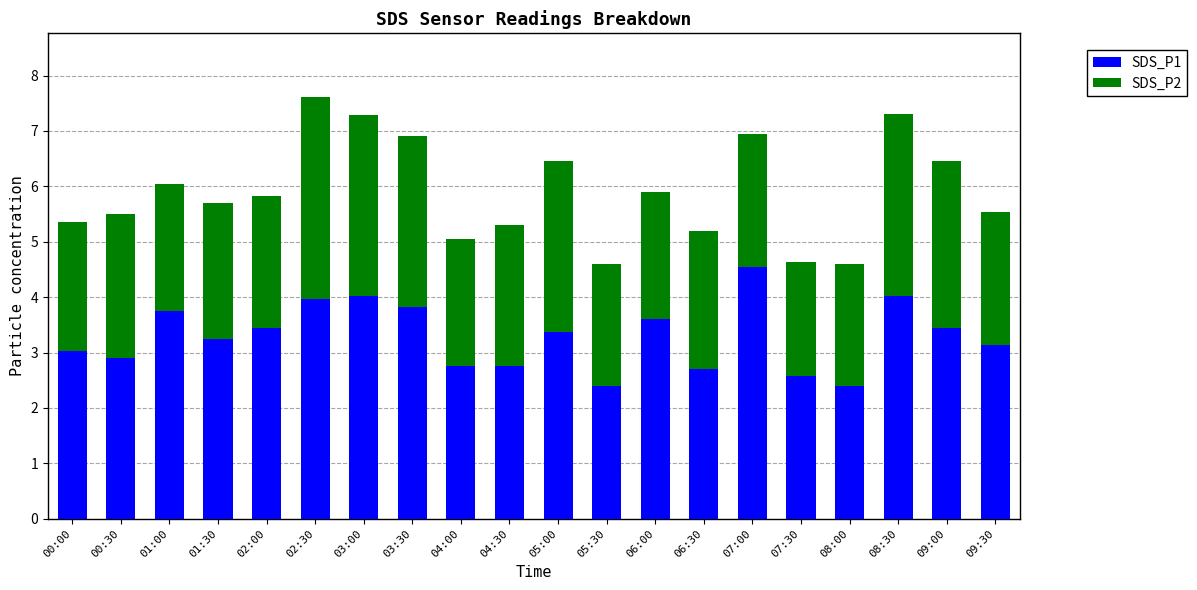

Does the chart contain stacked bars?

Yes